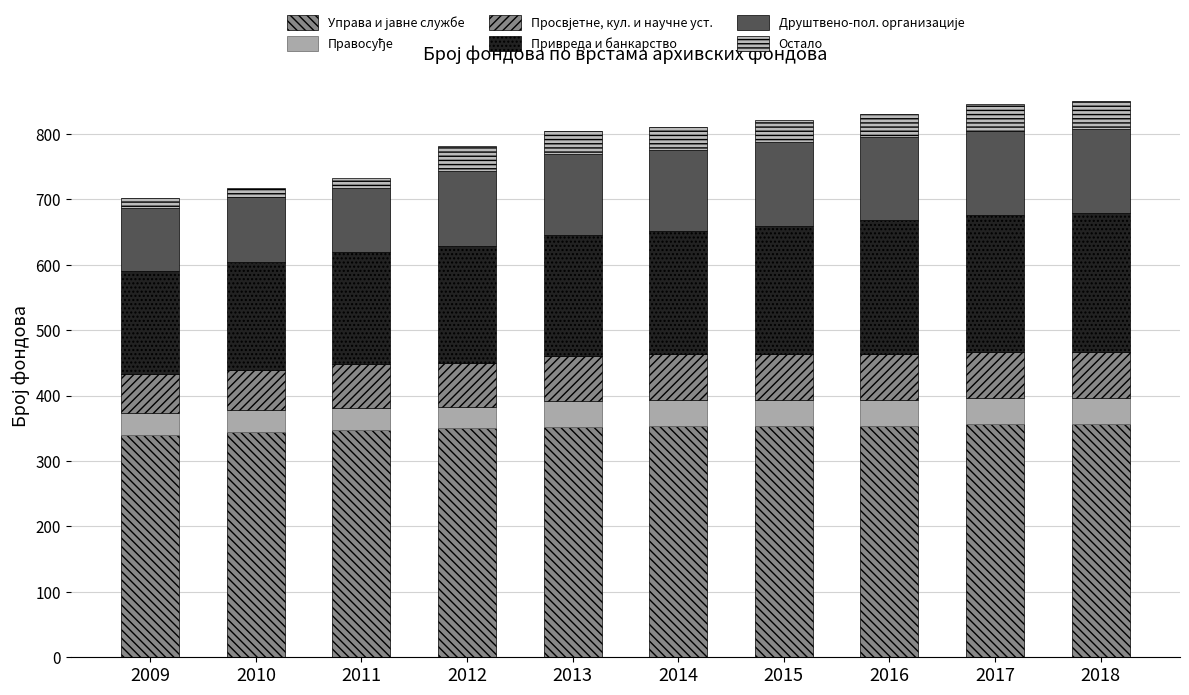

True or false: Управа и јавне службе has a value of 484 at 2010.

False